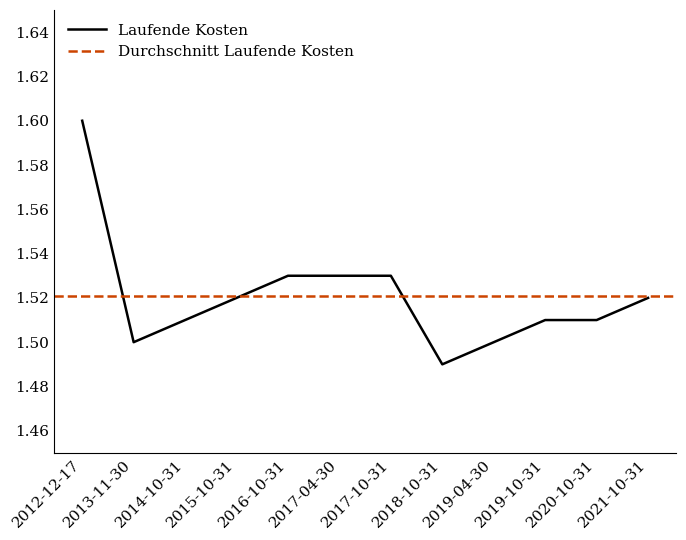

Rank the categories by value from lowest to highest.

2018-10-31, 2013-11-30, 2019-04-30, 2014-10-31, 2019-10-31, 2020-10-31, 2015-10-31, 2021-10-31, 2016-10-31, 2017-04-30, 2017-10-31, 2012-12-17